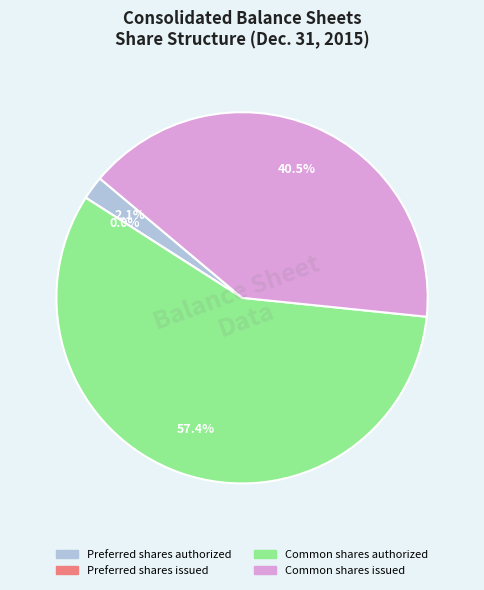

How many segments does this pie chart have?

4